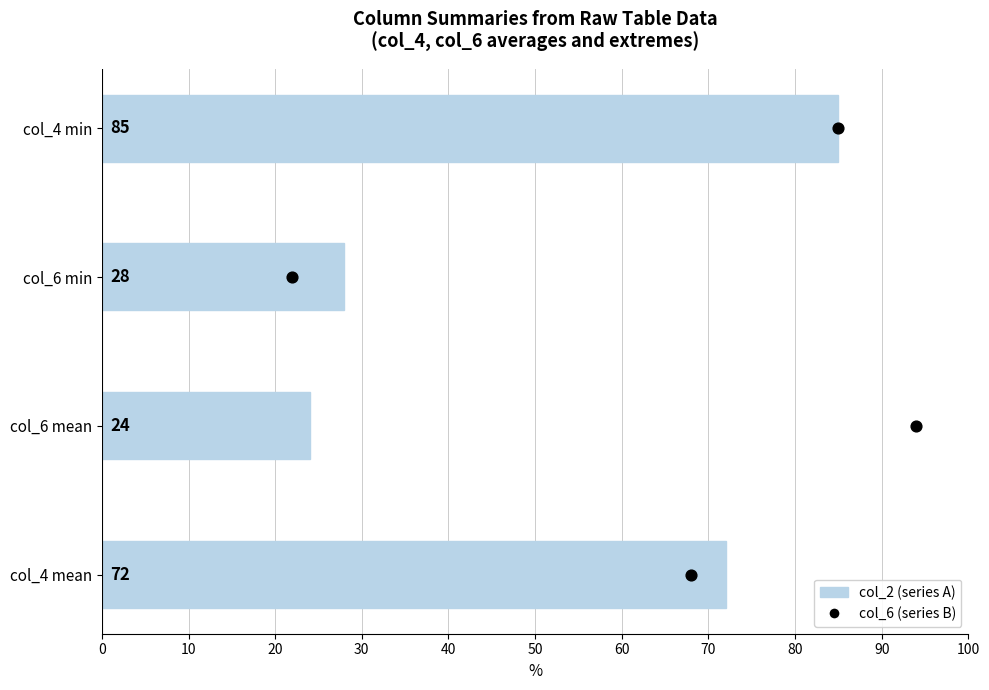

Is the value of col_6 (2012-style) at 20 greater than the value of col_2 (2013-style) at 0?

No